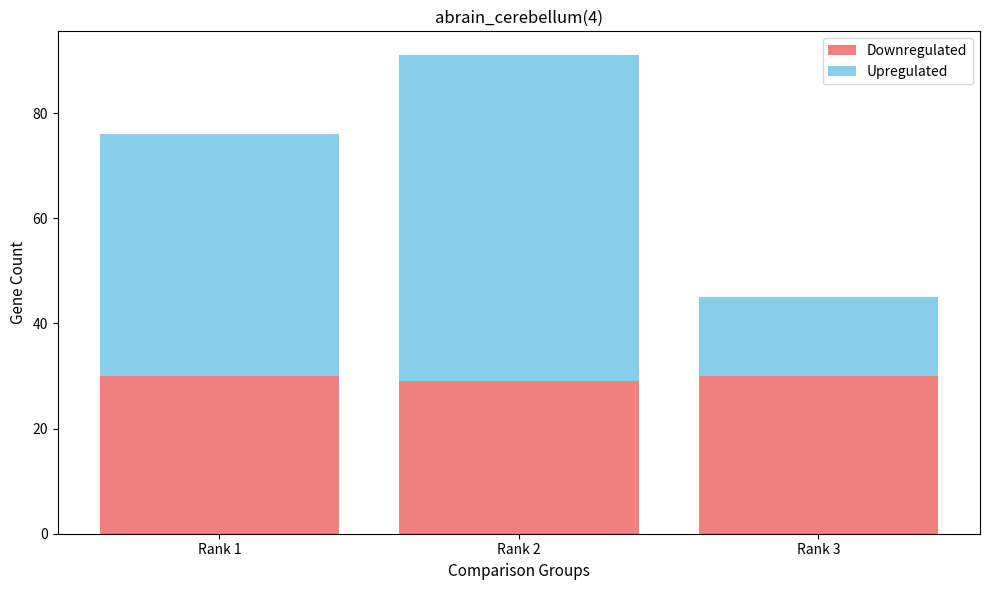

What are all the series names shown in the legend?

Downregulated, Upregulated